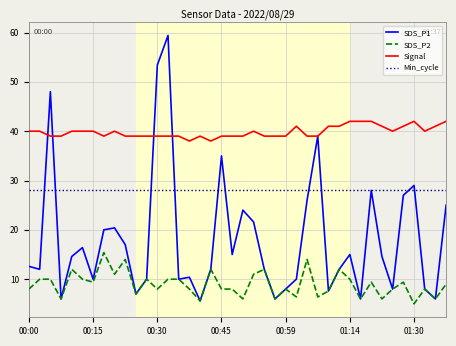

Which series has the largest total across all categories?

Signal